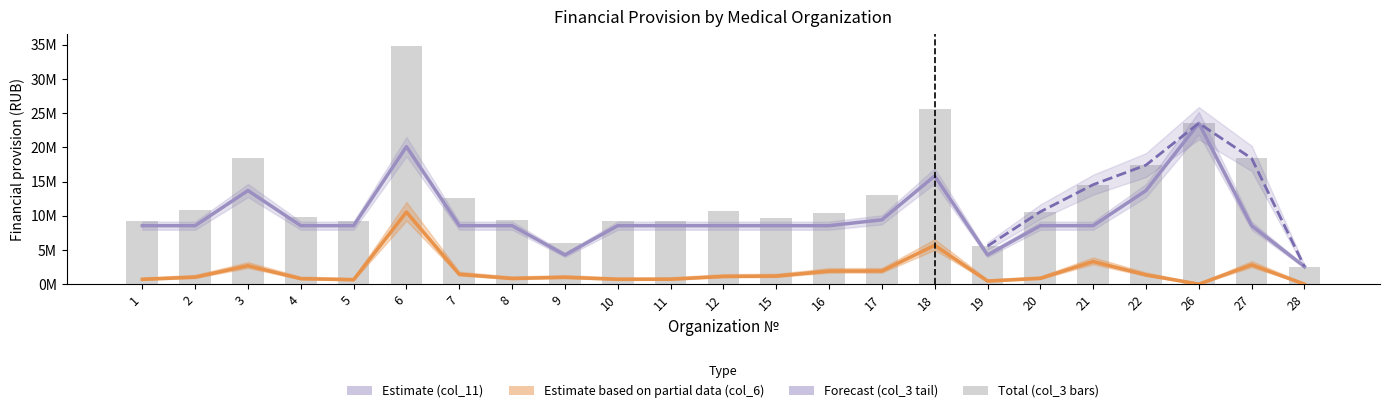

What is the difference between the maximum and minimum values in the col_6 series?

10556120